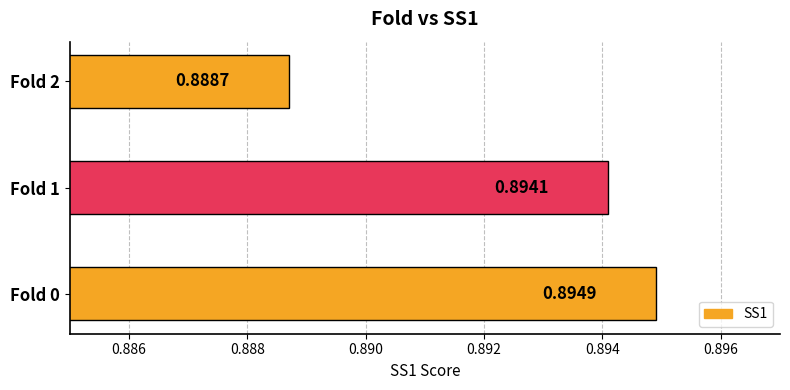

Between Fold 1 and Fold 2, which is larger?

Fold 1